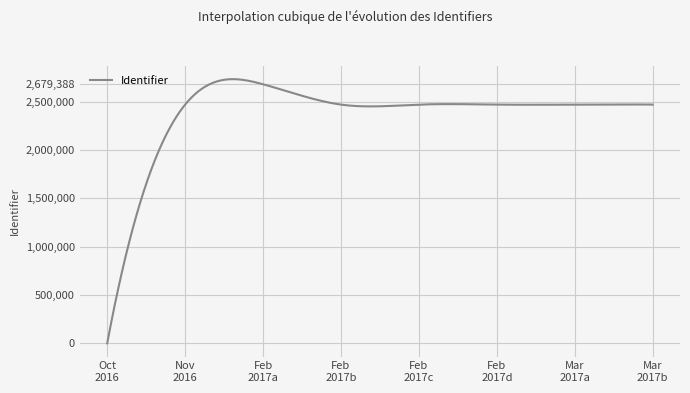

How many distinct data groups are displayed?

1